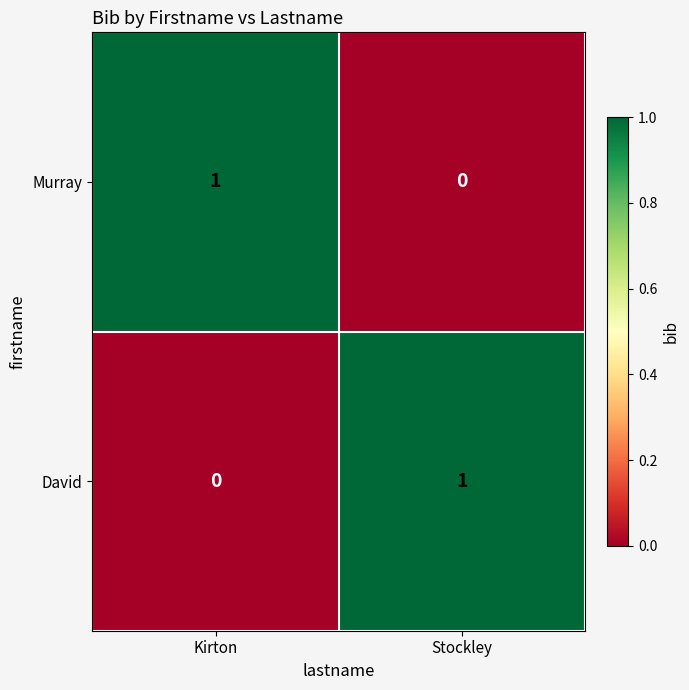

The David series shows 0 at Stockley. True or false?

False